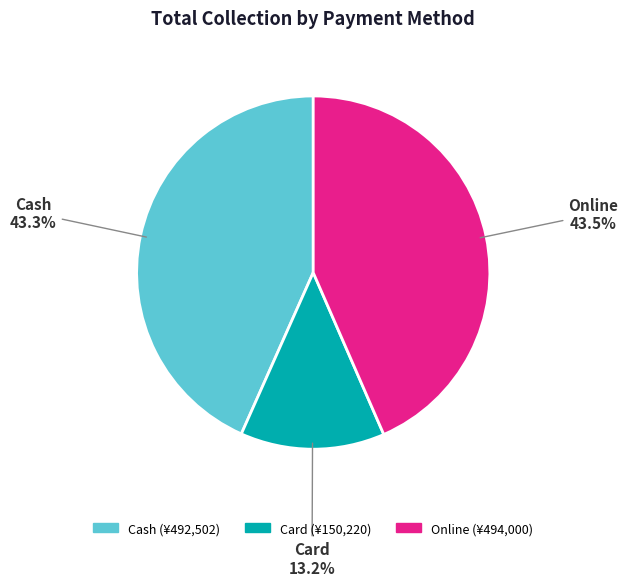

Is there a majority slice in this chart?

No